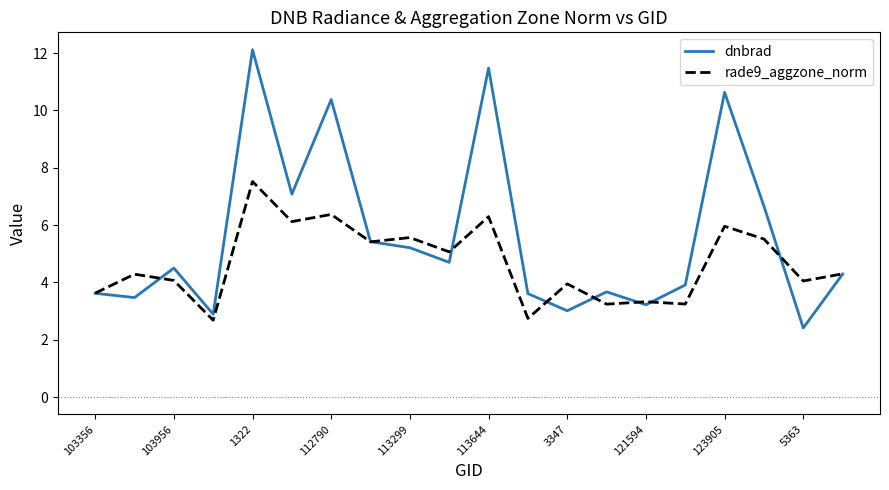

Which series has the largest total across all categories?

dnbrad